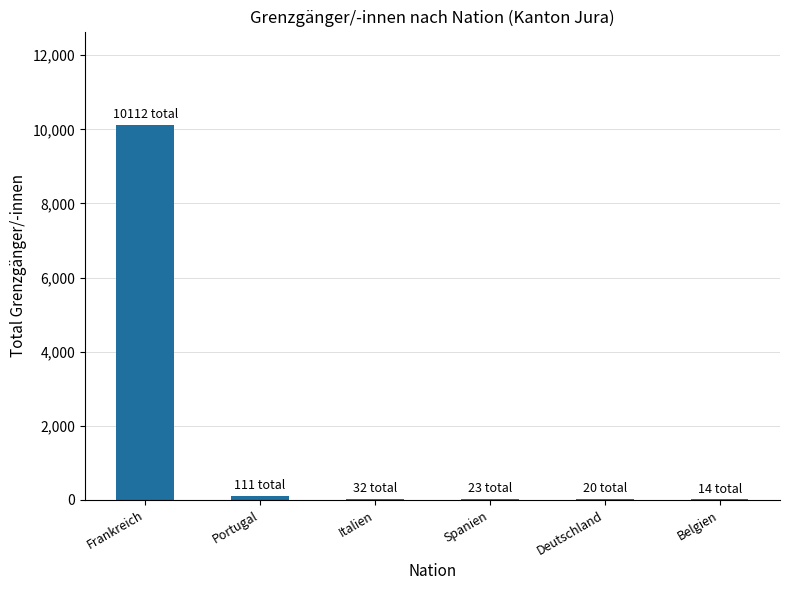

At which label does the data first exceed 32?

Frankreich